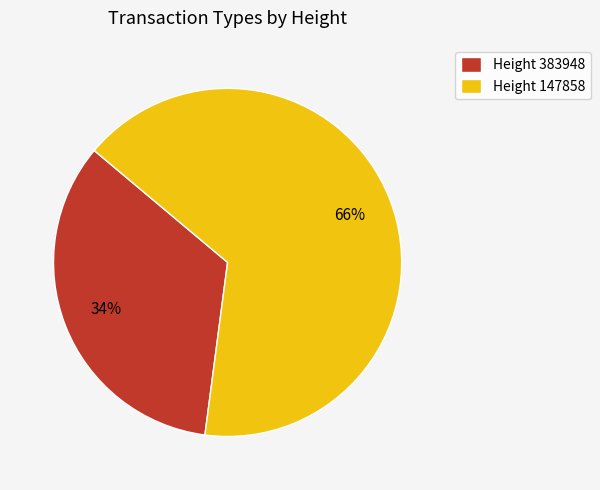

What percentage is the Height 383948 slice, to the nearest percent?

34%